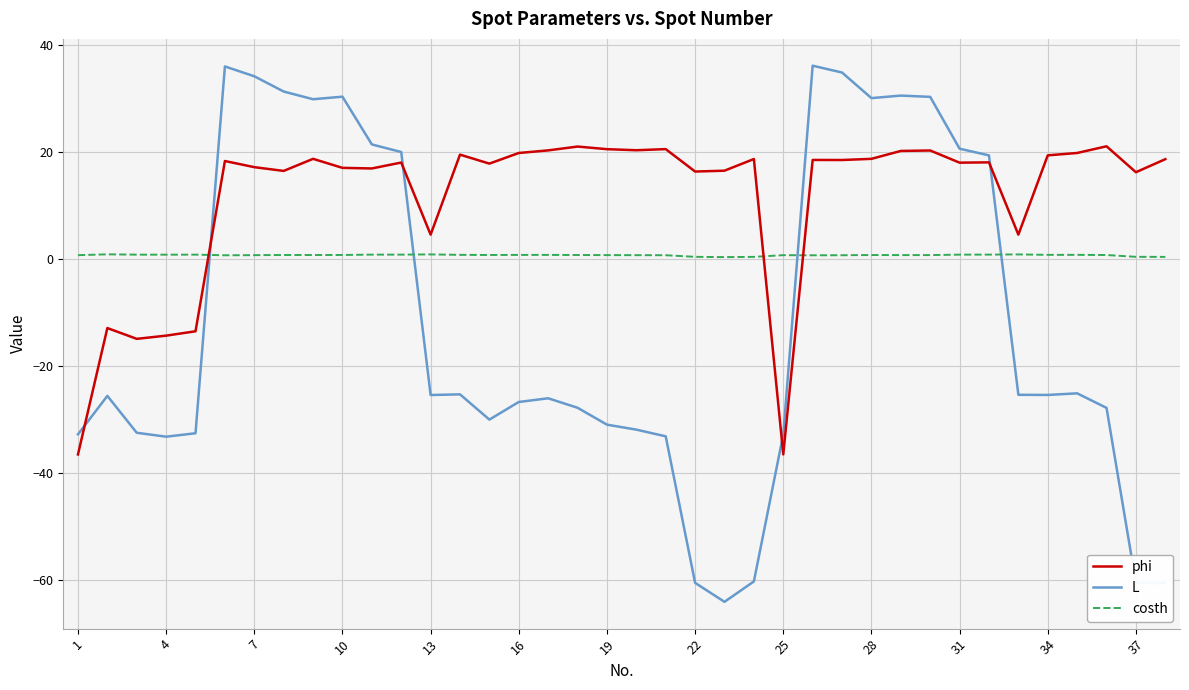

What is the maximum value shown in the chart?

36.2